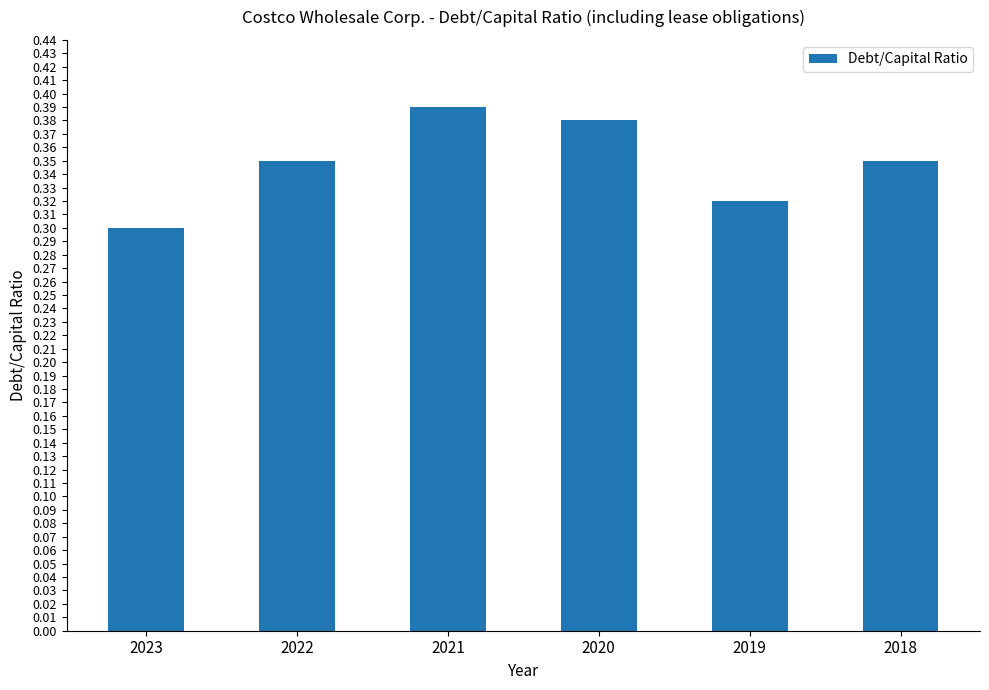

Does the chart contain any negative values?

No